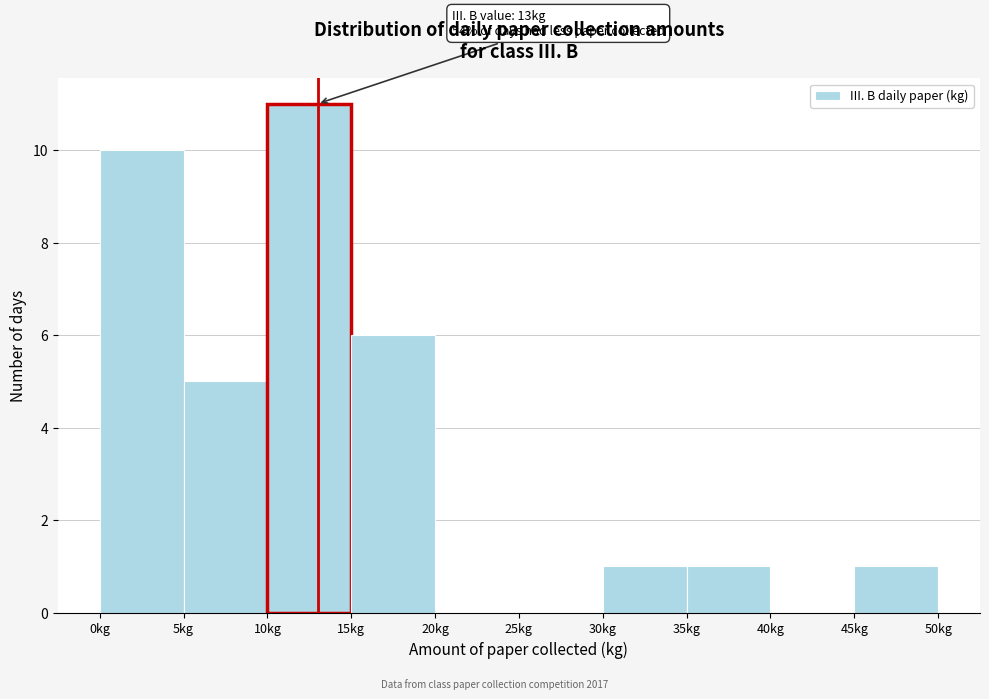

Over which range of the x-axis is the bar tallest?

10 to 15